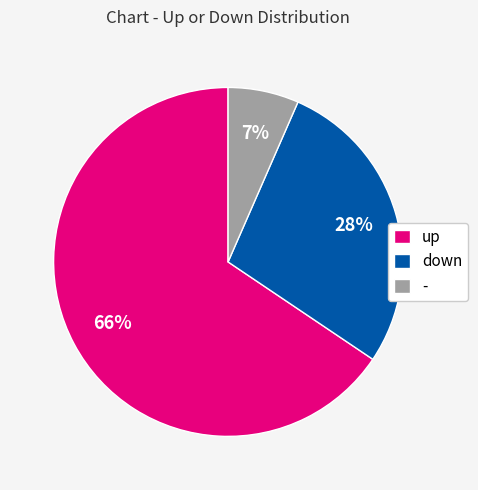

Which slice is the smallest?

-